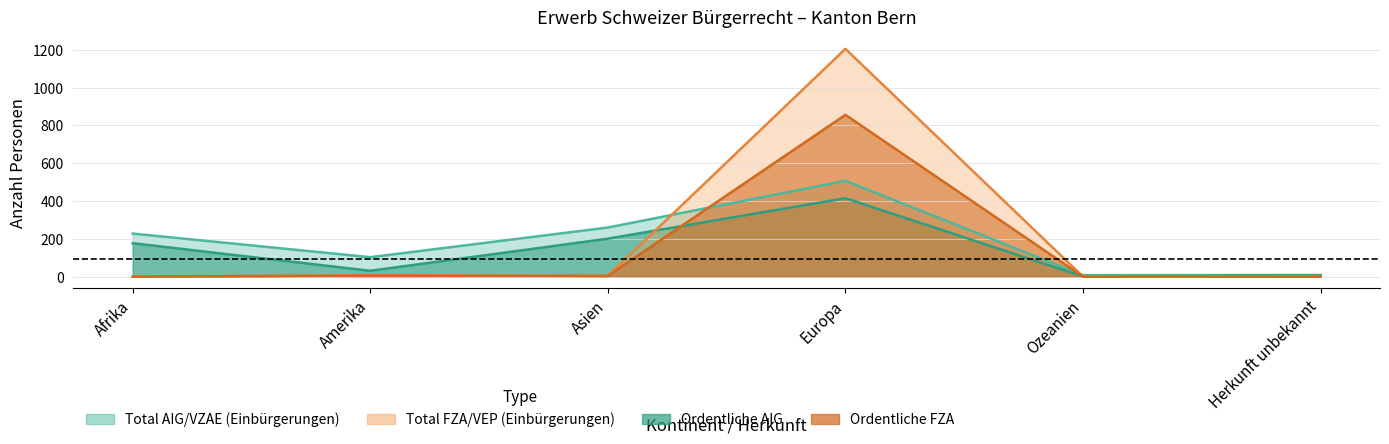

At which category does Total FZA/VEP reach its first local peak?

Amerika